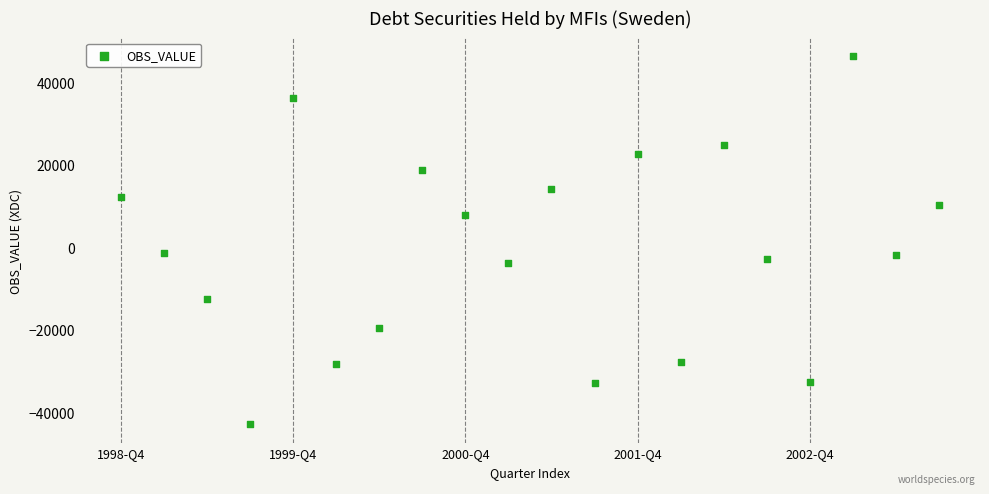

What is the range of Y values (max minus min)?

89366